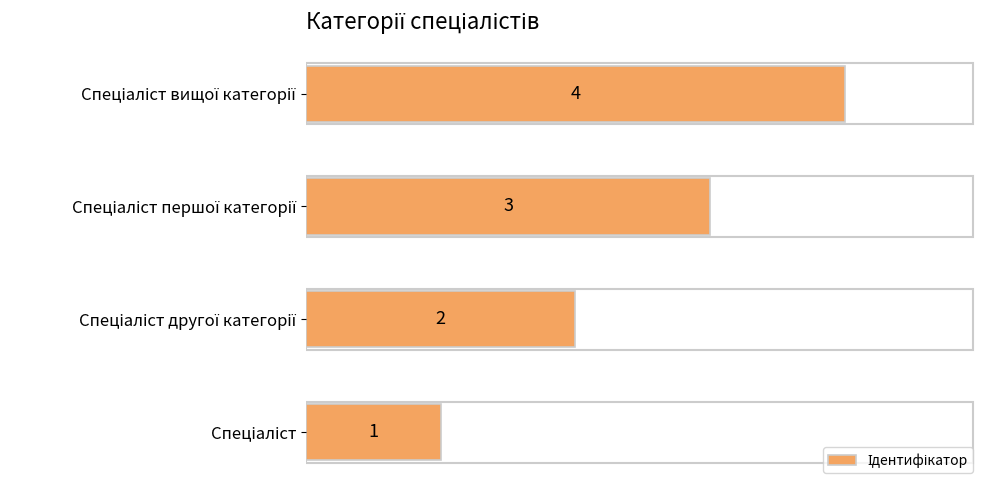

What is the sum of all values?

10